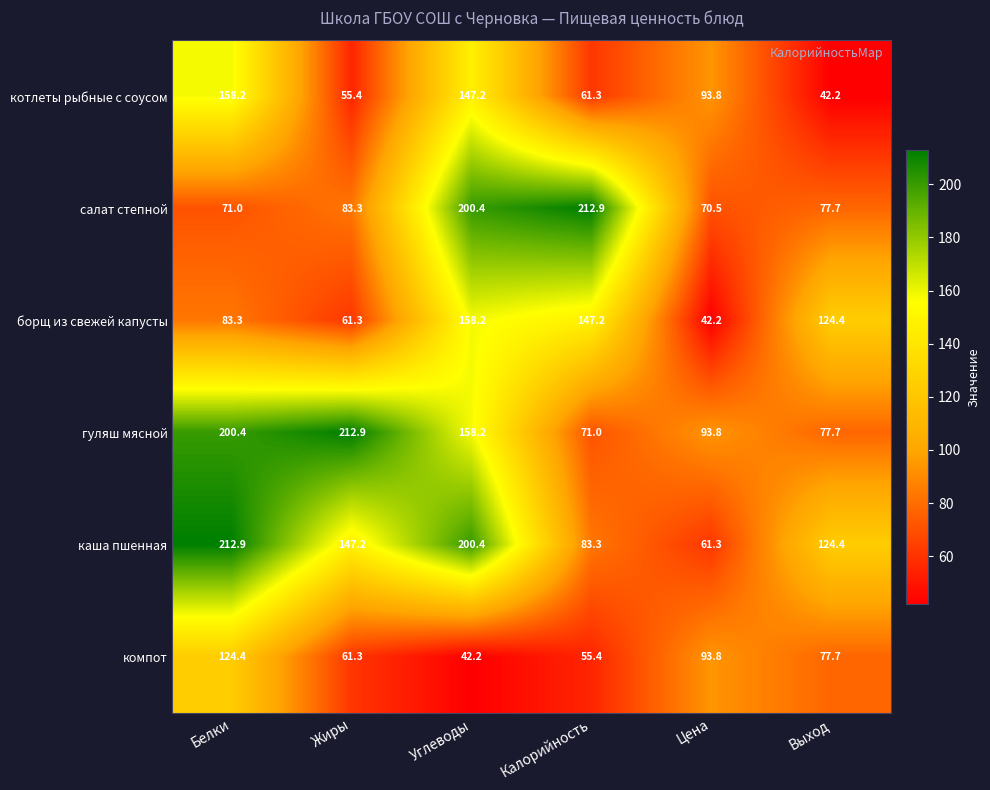

The value of компот at Калорийность is 55.4. True or false?

True